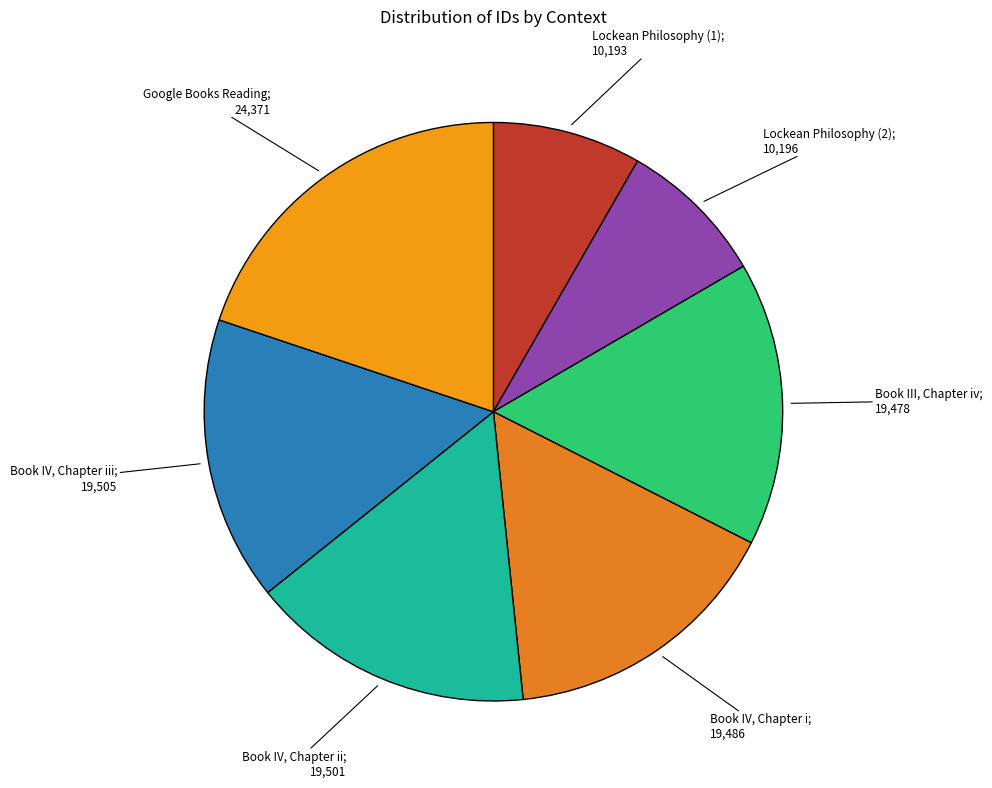

Which category has the biggest portion of the pie?

Google Books Reading